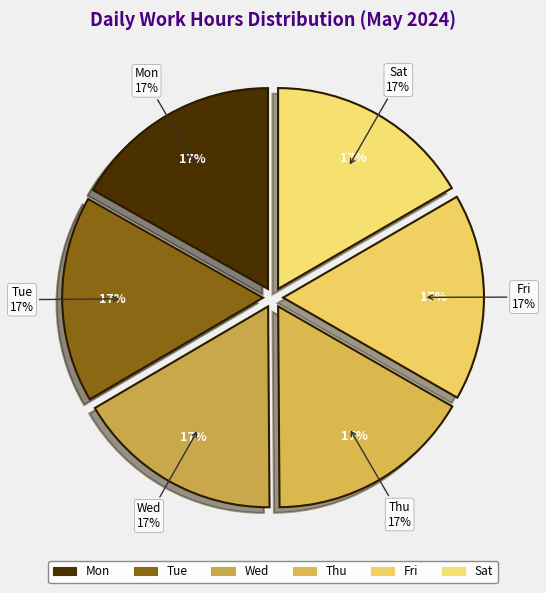

To the nearest percent, what portion does Wed represent?

17%